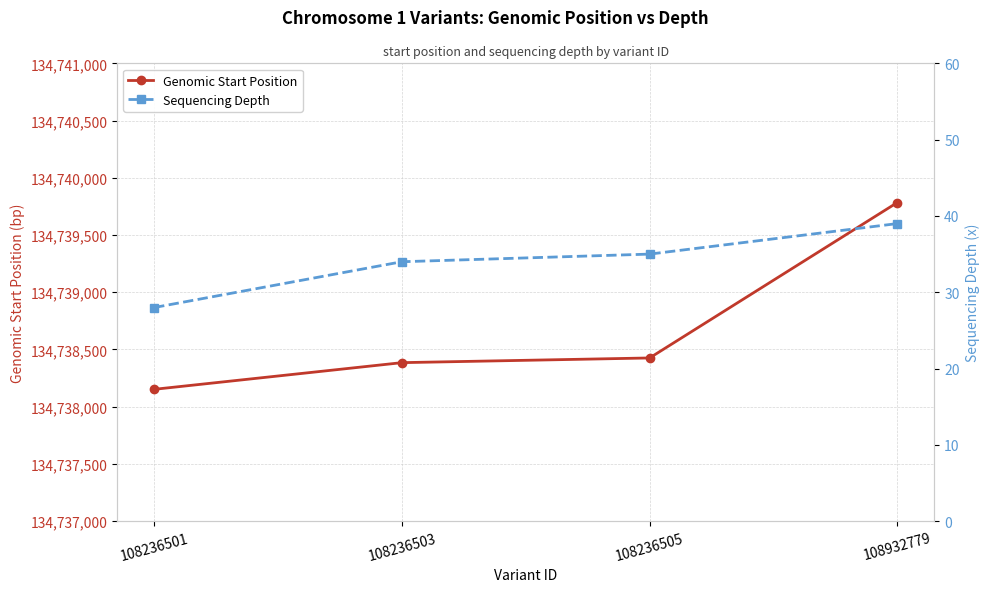

Which series has the largest total across all categories?

Genomic Start Position